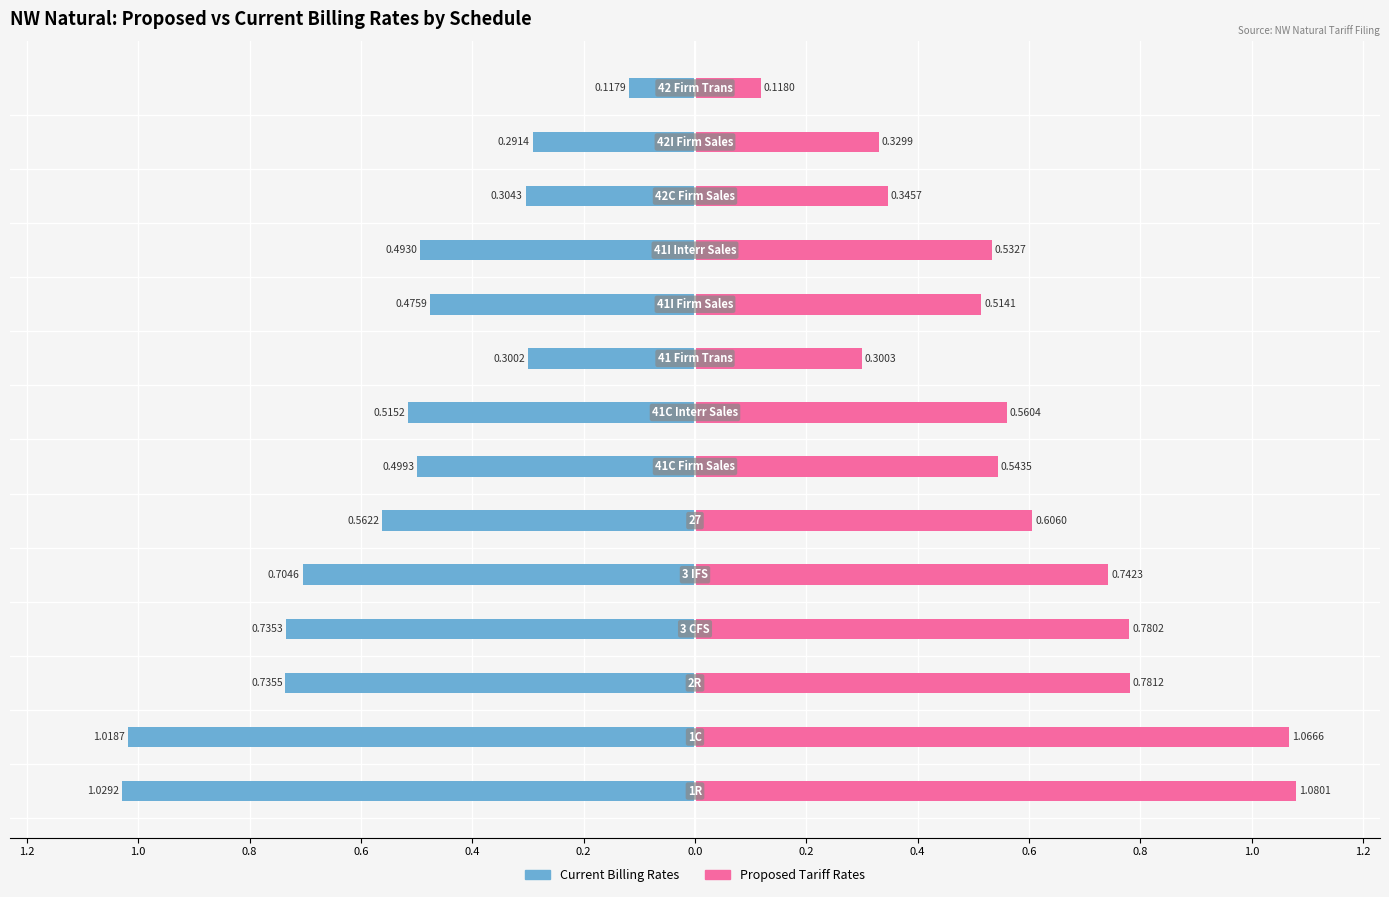

List the series in order of their overall mean, highest first.

Proposed Tariff Rates, Current Billing Rates